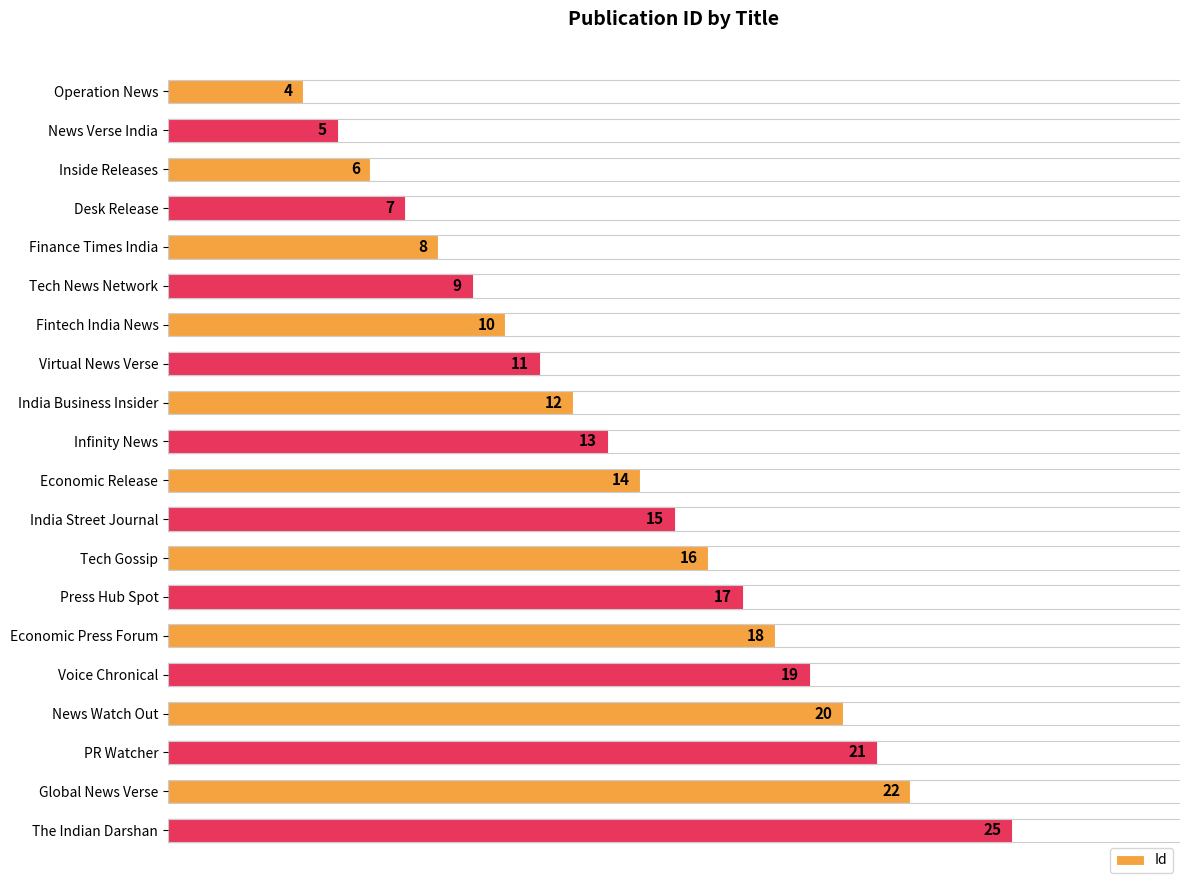

At which category does the chart reach its peak across all series?

The Indian Darshan